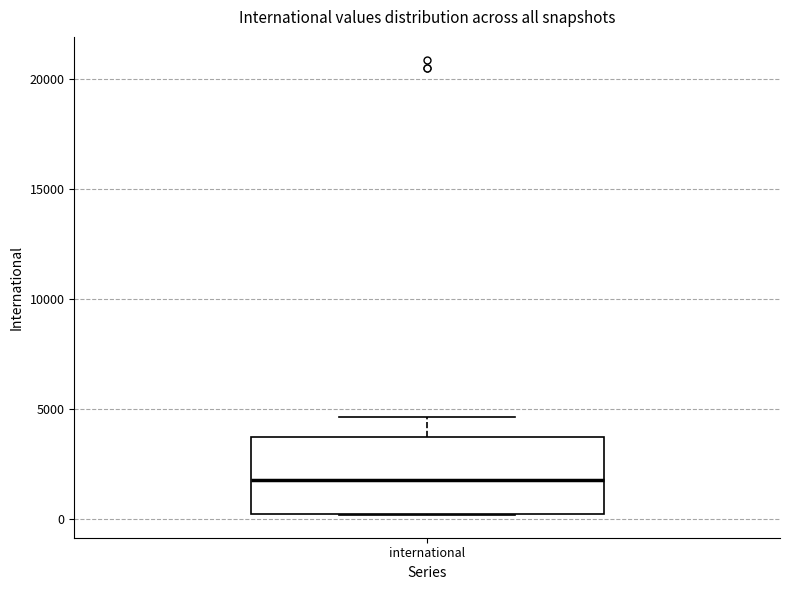

Where is the upper edge of the box for international on the y-axis? The values are not printed on the chart, so give them approximately, as read against the axis.

3500